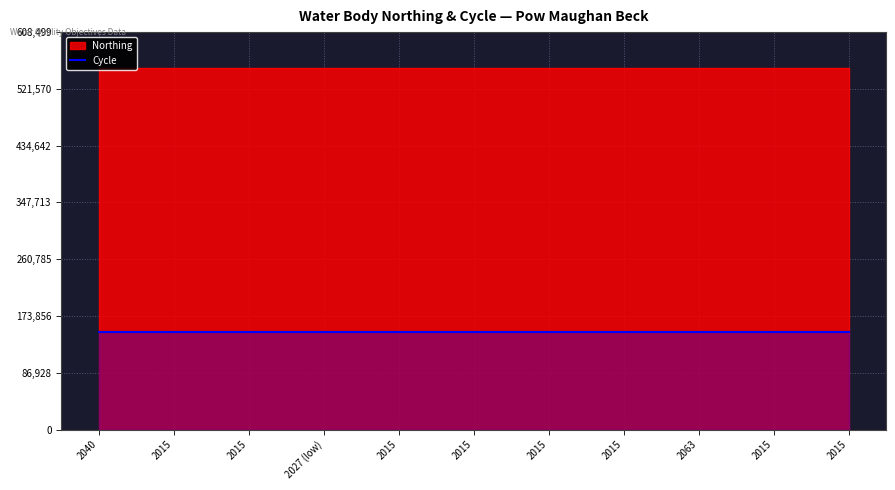

True or false: Cycle and Northing cross at least once.

False